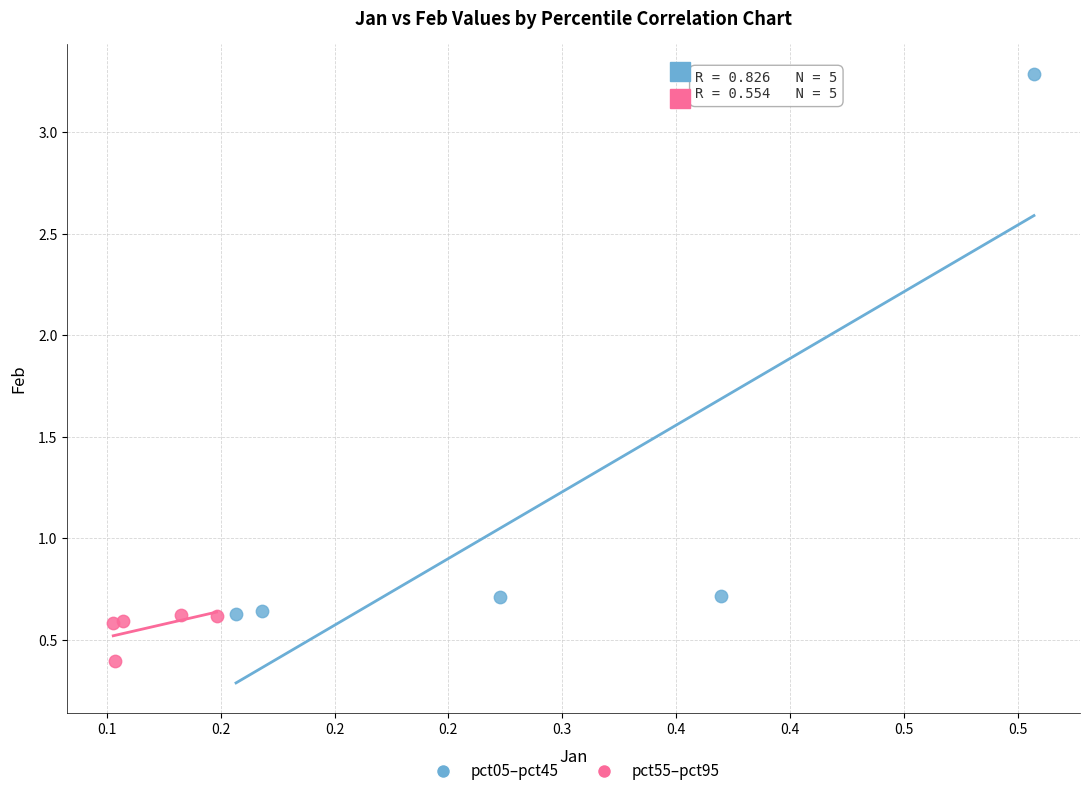

Which series reaches the maximum Y coordinate?

pct05–pct45